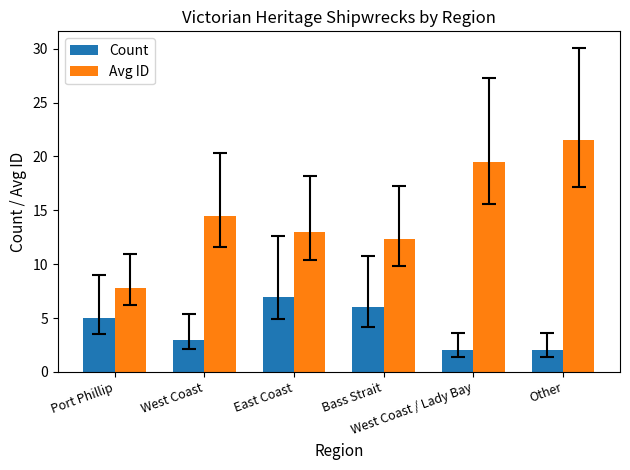

Rank the categories by Avg ID value from lowest to highest.

Port Phillip, Bass Strait, East Coast, West Coast, West Coast / Lady Bay, Other